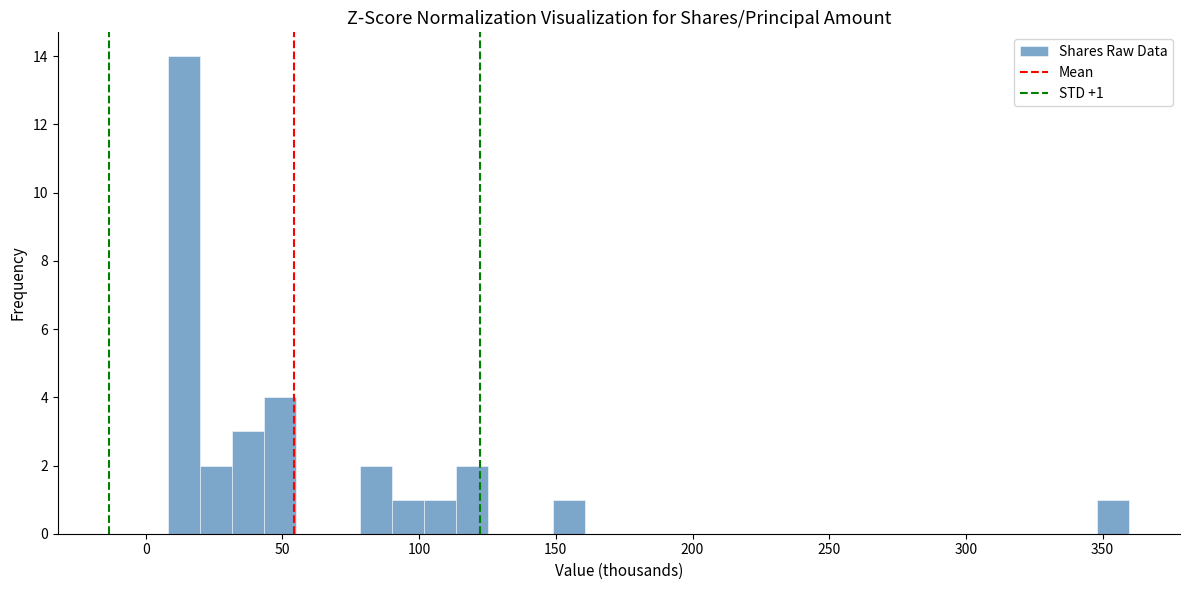

Read against the x-axis, roughly where is the centre of the tallest bar?

15